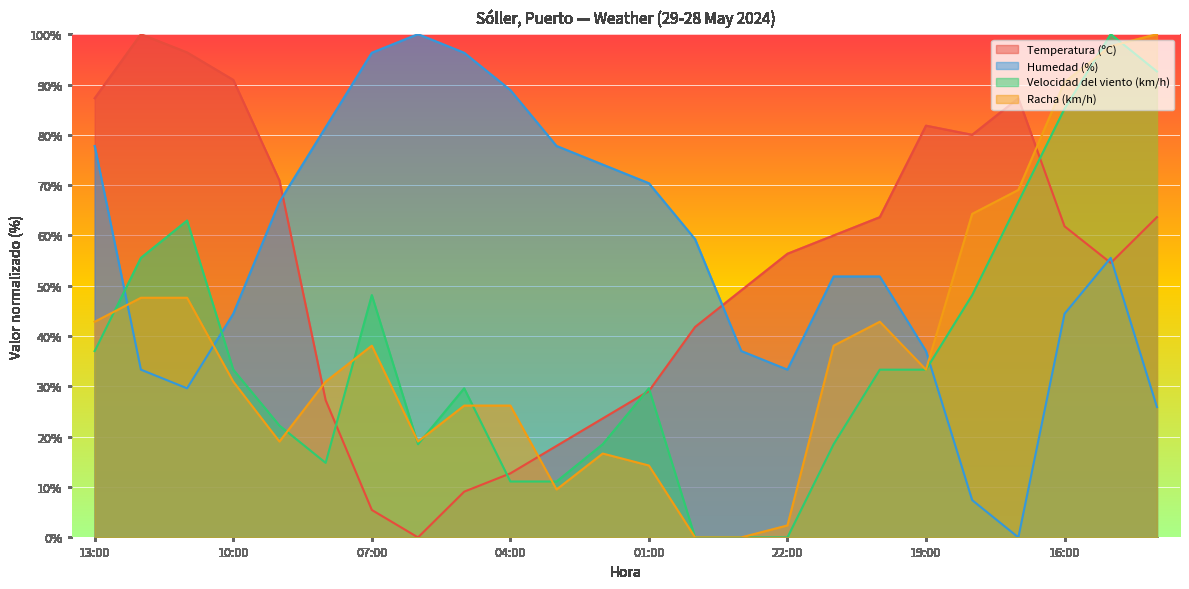

Which series changed the most between 02:00 and 14:00?

Racha (km/h)